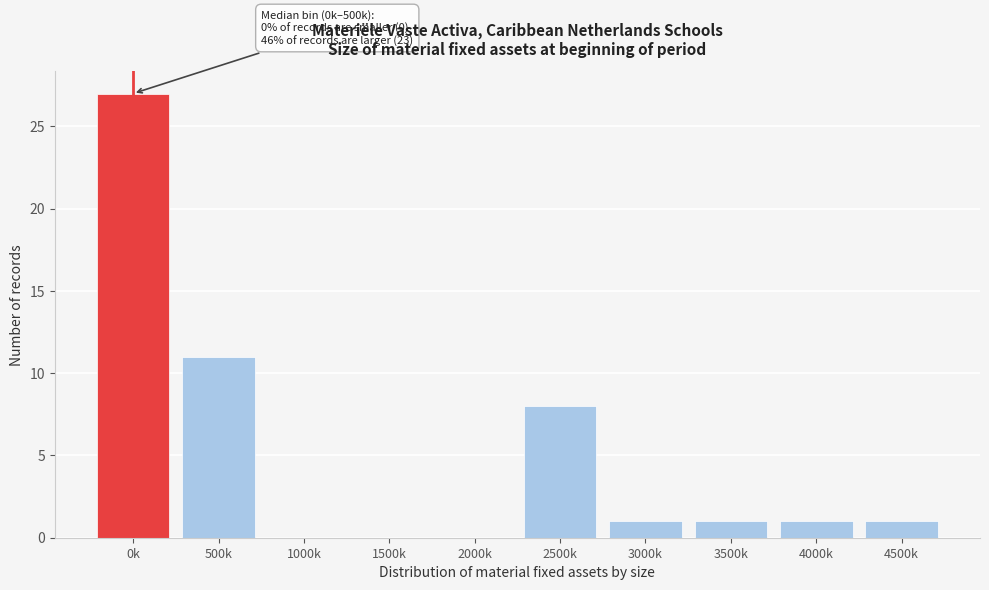

Reading left to right, what are all the values shown in this chart?

0k=27	500k=11	1000k=0	1500k=0	2000k=0	2500k=8	3000k=1	3500k=1	4000k=1	4500k=1